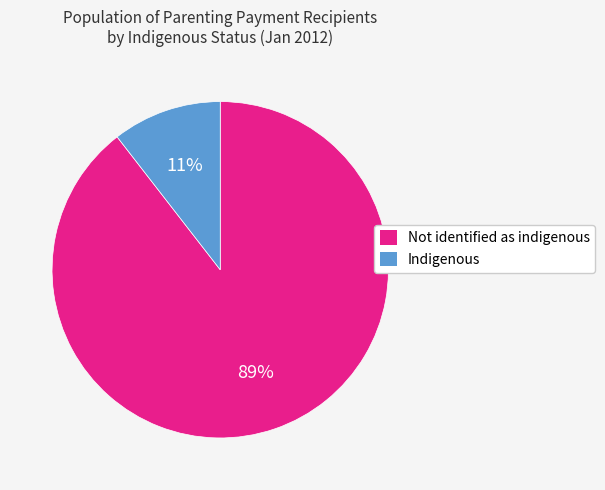

Which category has the smallest portion of the pie?

Indigenous